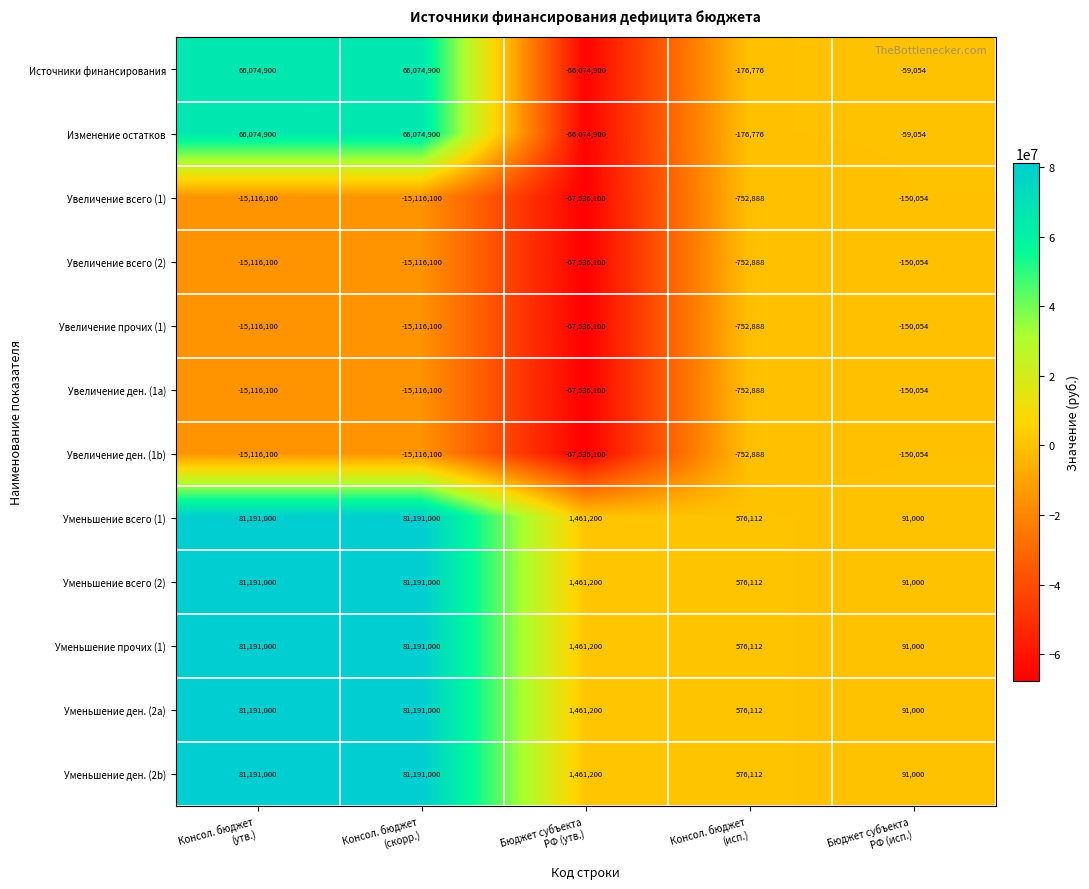

What is the average value of the Увеличение ден. (1b) series?

-19734248